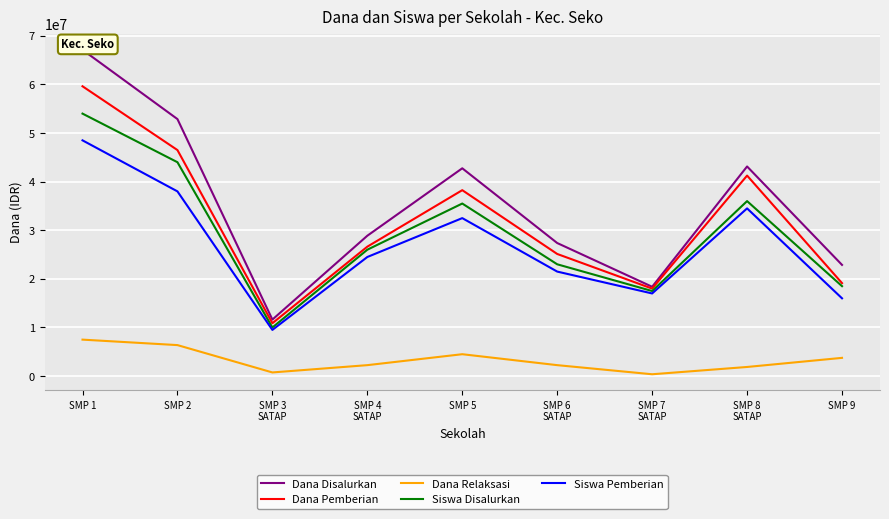

Where does the Dana Relaksasi series first go above 2250000?

SMP 1